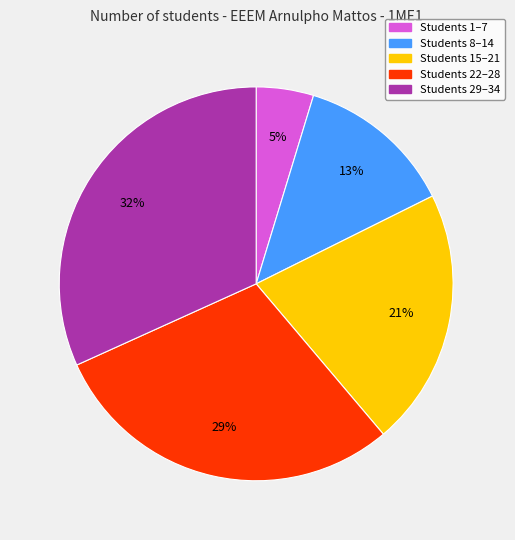

True or false: Students 22–28 accounts for 29% of the total.

True